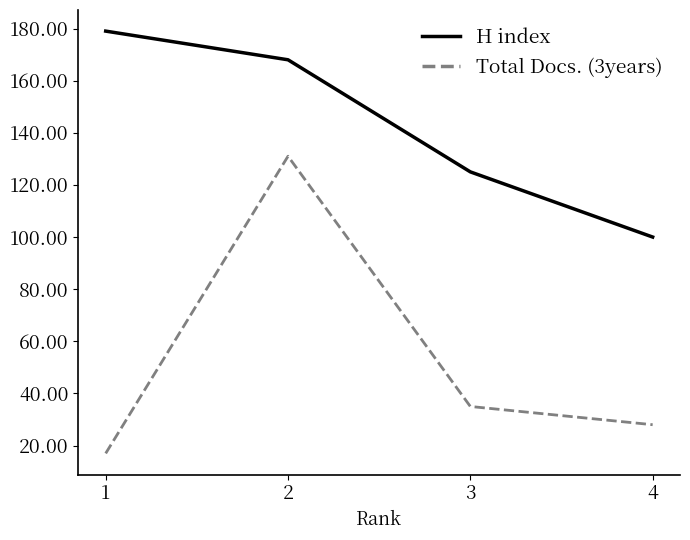

What is the average value of the Total Docs. (3years) series?

53